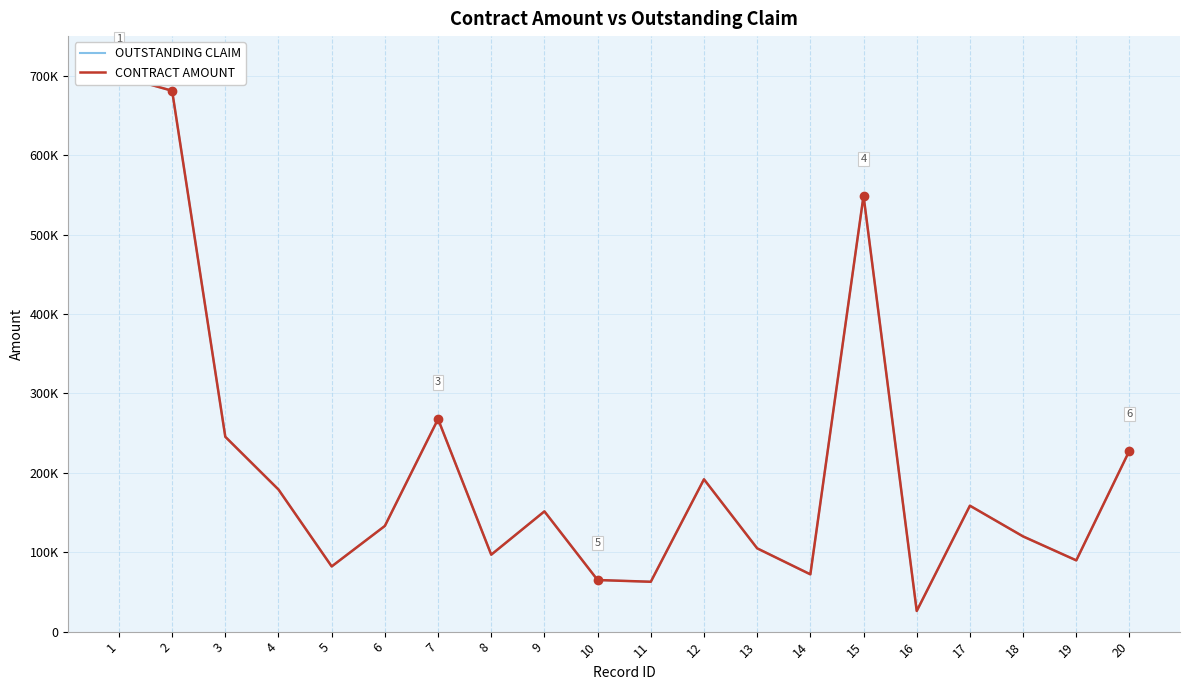

True or false: OUTSTANDING CLAIM and CONTRACT AMOUNT intersect in this chart.

False